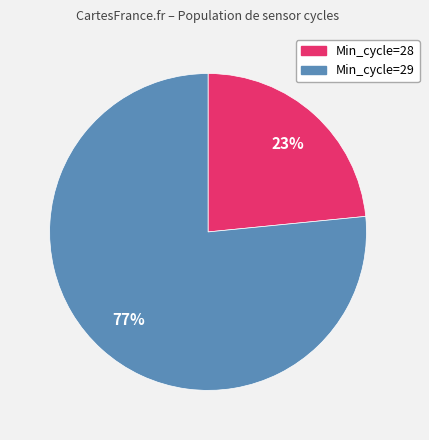

Is there any slice that represents more than half of the pie?

Yes